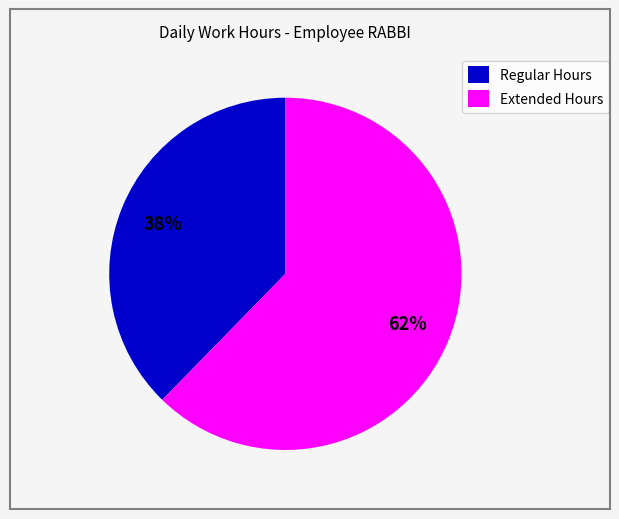

How many slices are in this pie chart?

2